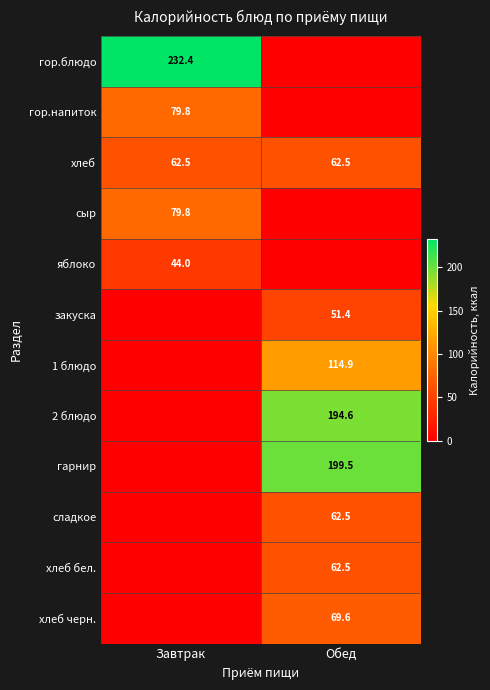

The гарнир series shows 266.1 at Обед. True or false?

False